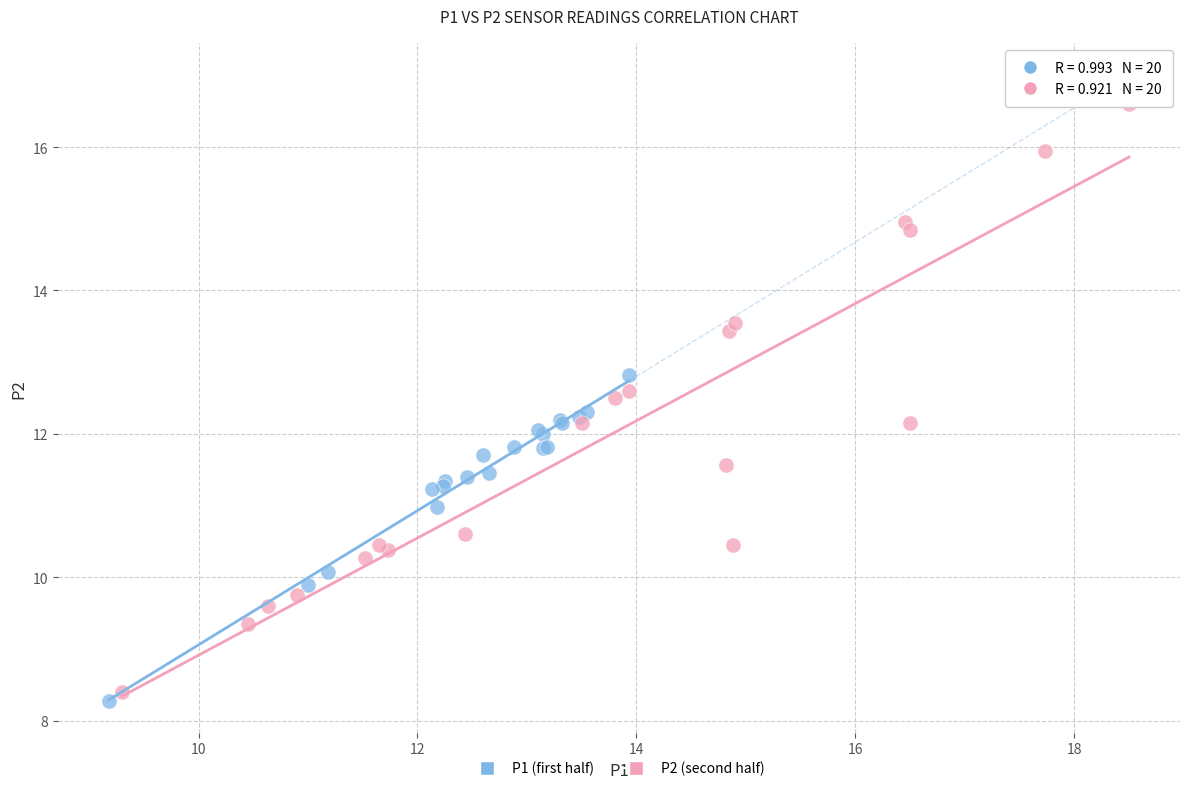

Which series reaches the maximum Y coordinate?

P2 (second half)